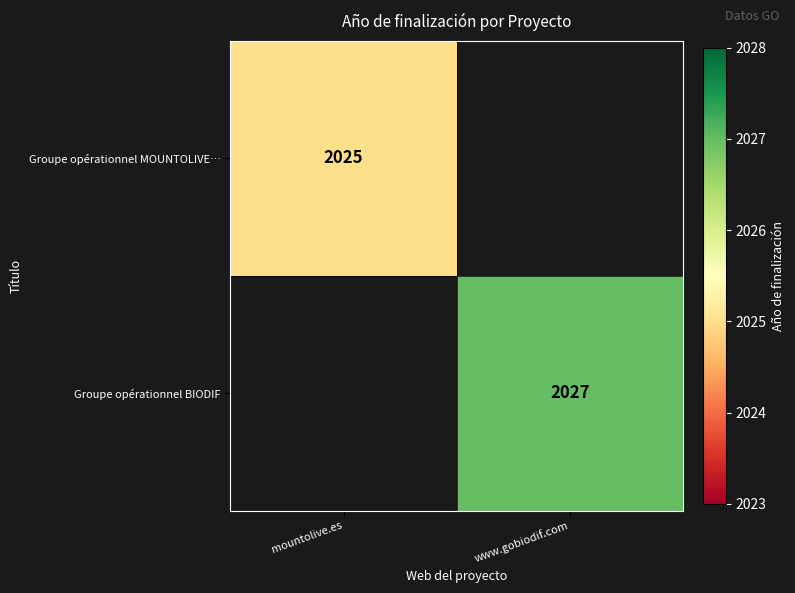

Is it true that Groupe opérationnel MOUNTOLIVE… equals 3167 at mountolive.es?

False